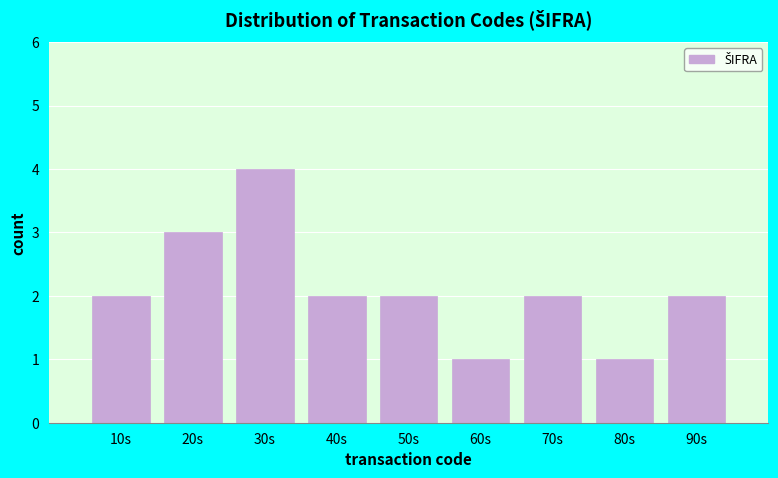

Reading left to right, what are all the values shown in this chart?

10s=2	20s=3	30s=4	40s=2	50s=2	60s=1	70s=2	80s=1	90s=2